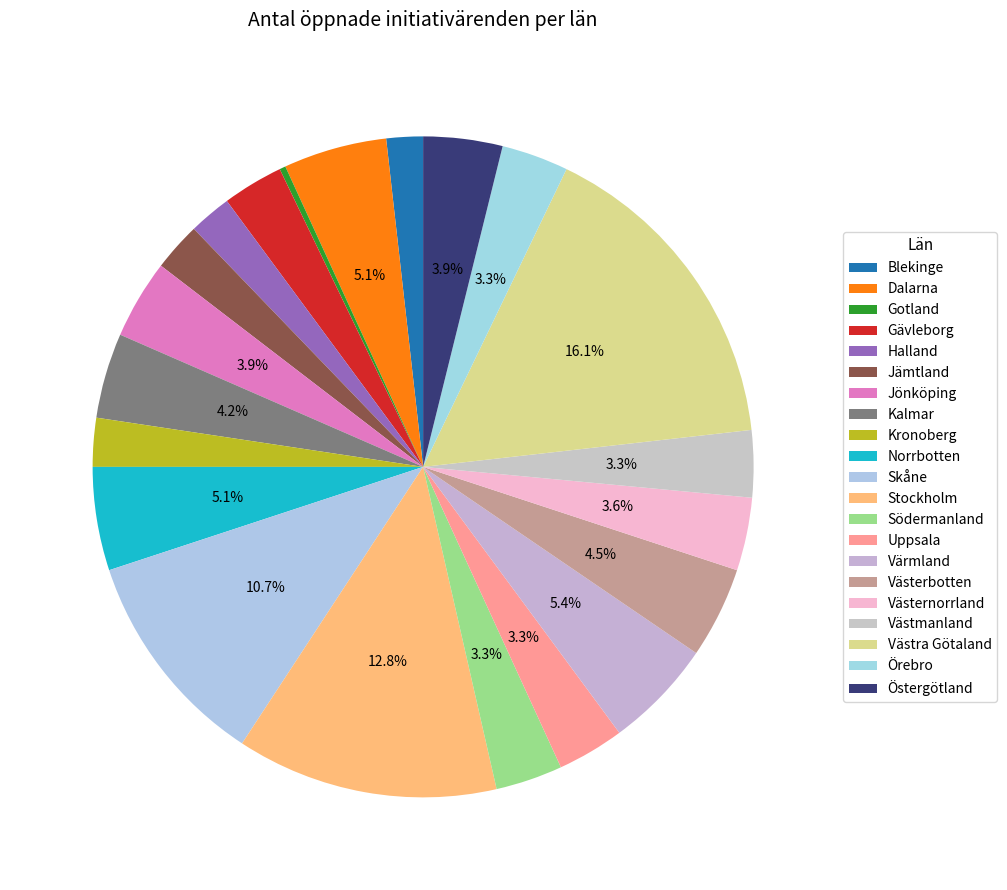

How many segments does this pie chart have?

21